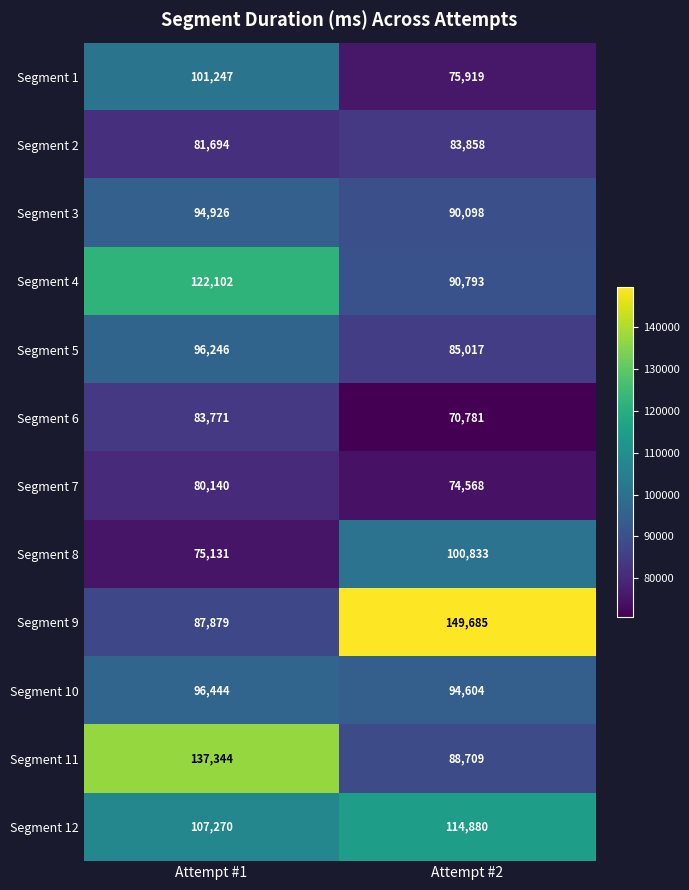

What is the sum of the Segment 4 values at Attempt #2 and Attempt #1?

212895